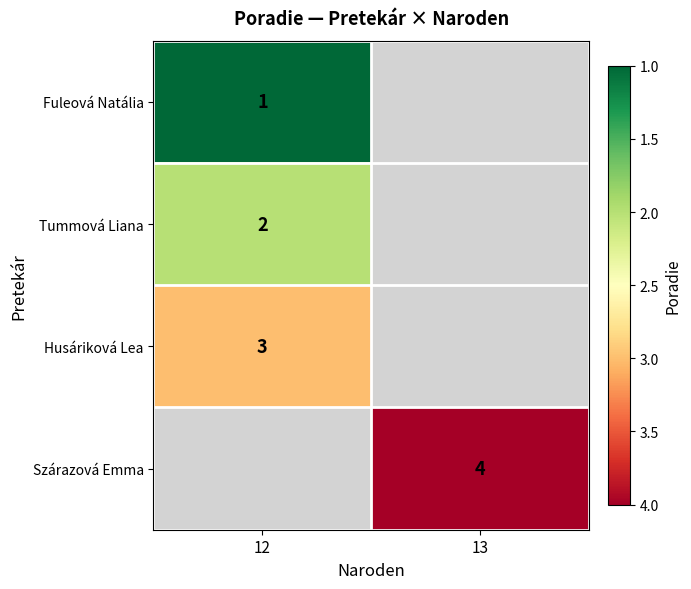

True or false: Husáriková Lea has a value of 3 at 12.

True